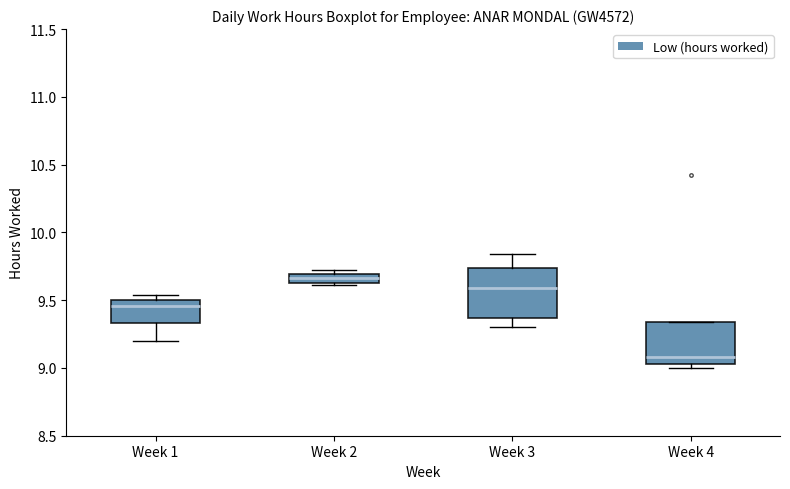

Which box has the highest median line?

Week 2